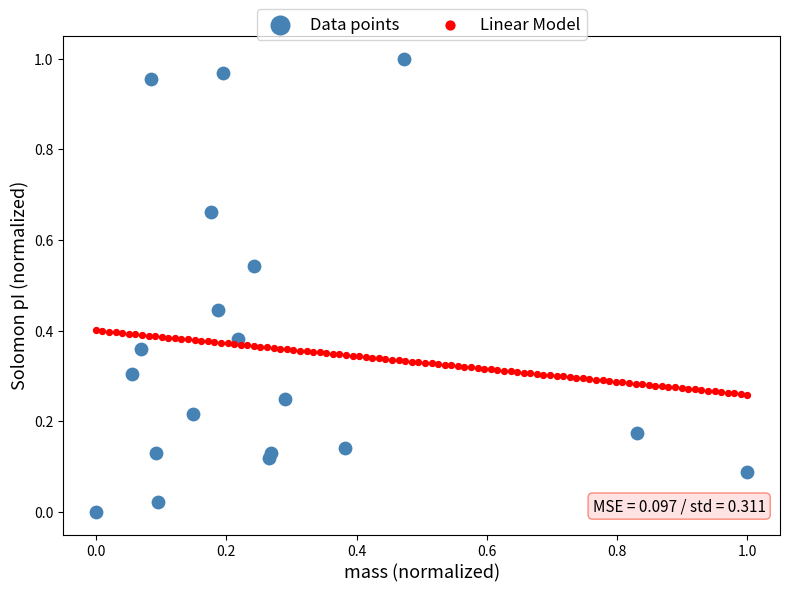

Which series has the largest Y range (max minus min)?

Data points